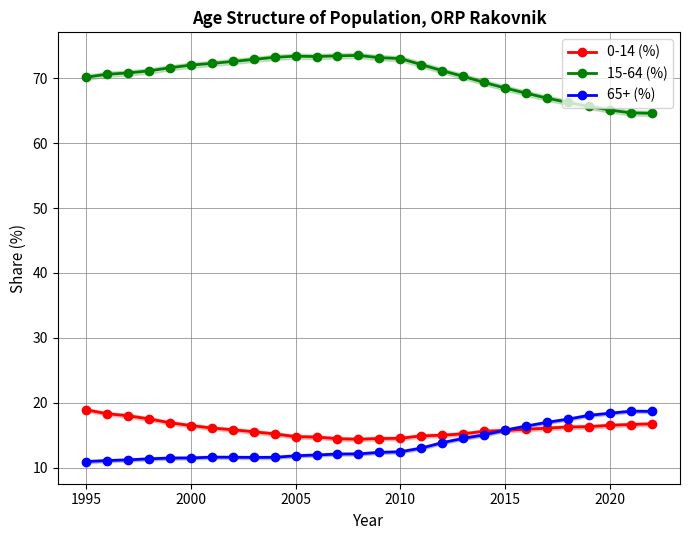

Is it true that 0-14 (%) equals 5.7 at 2010?

False